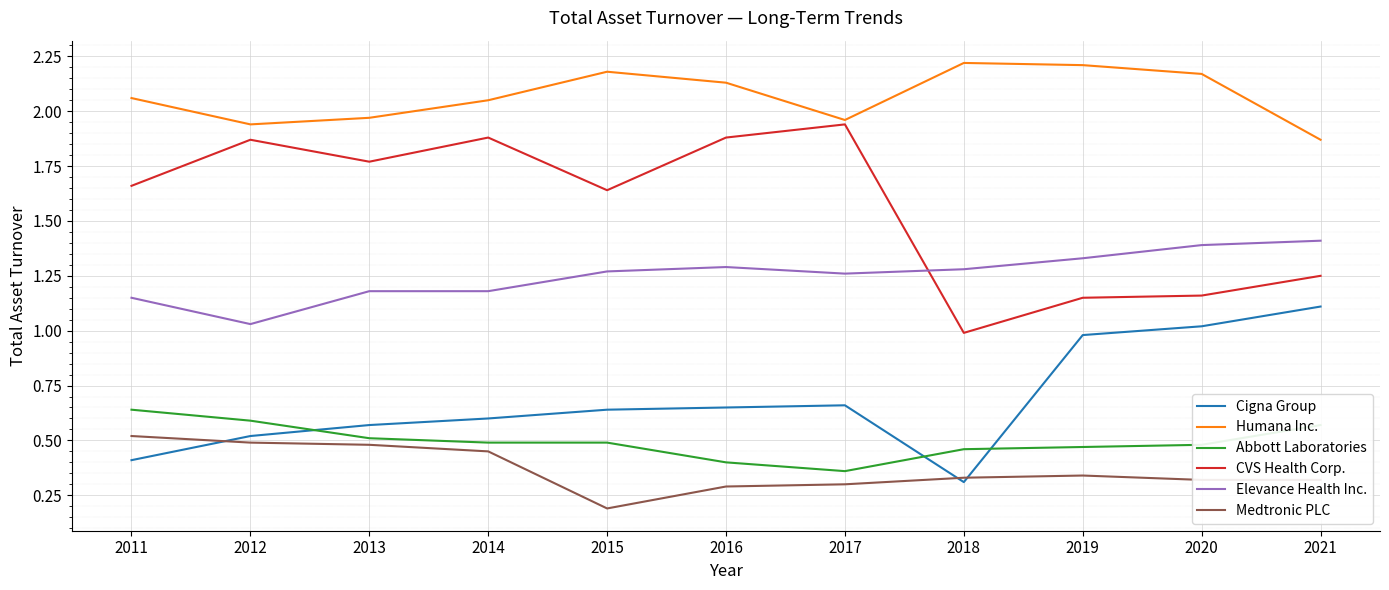

Which category has the lowest value across all series?

2015